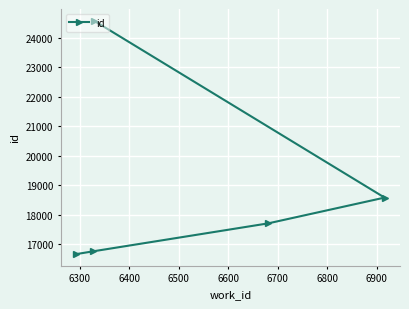

Between 6600 and 6200, which is larger?

6600